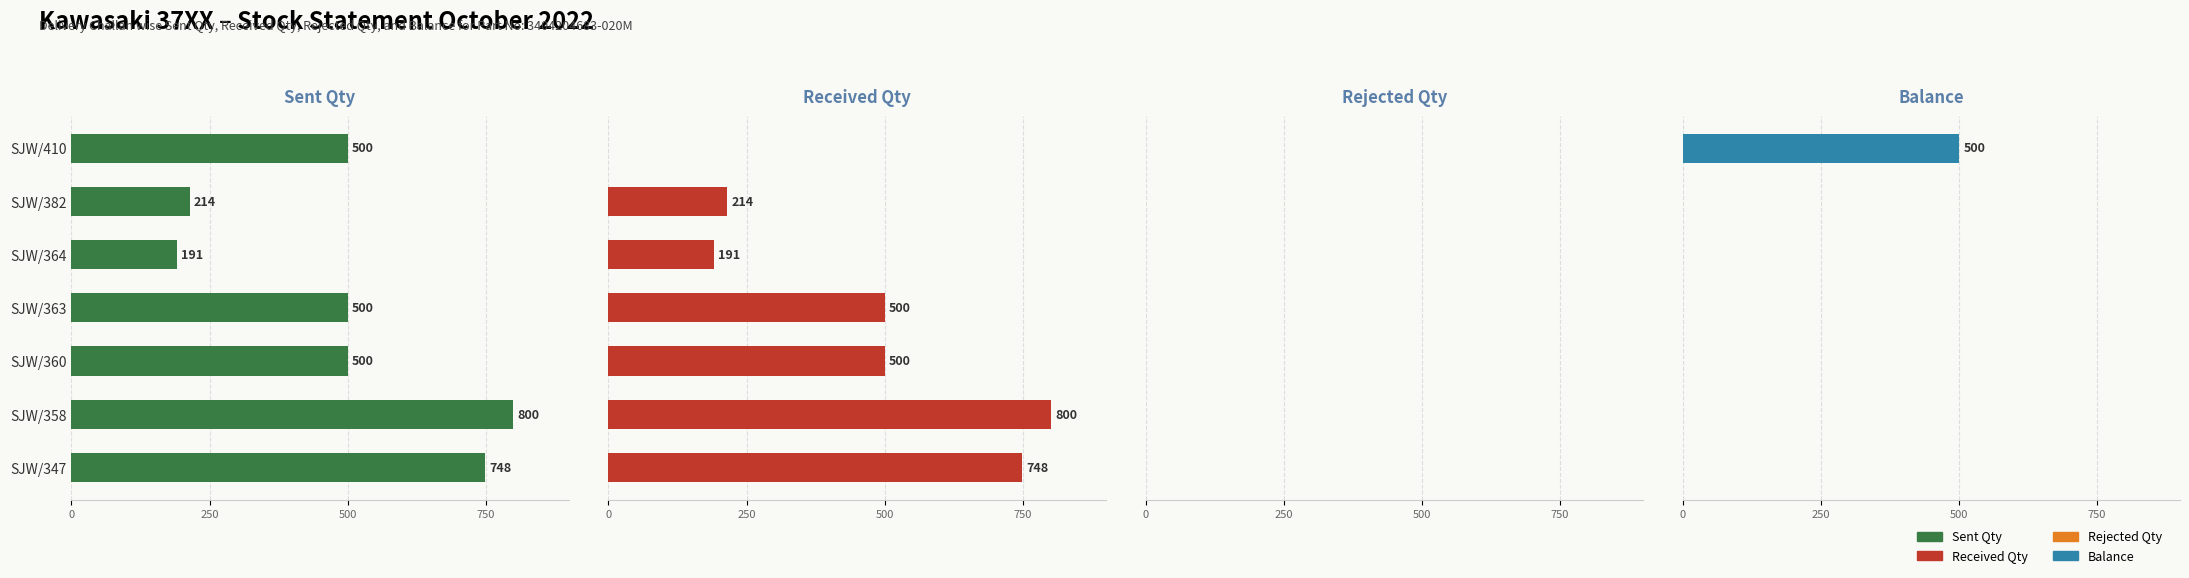

Which series has the largest range (max minus min)?

Received Qty